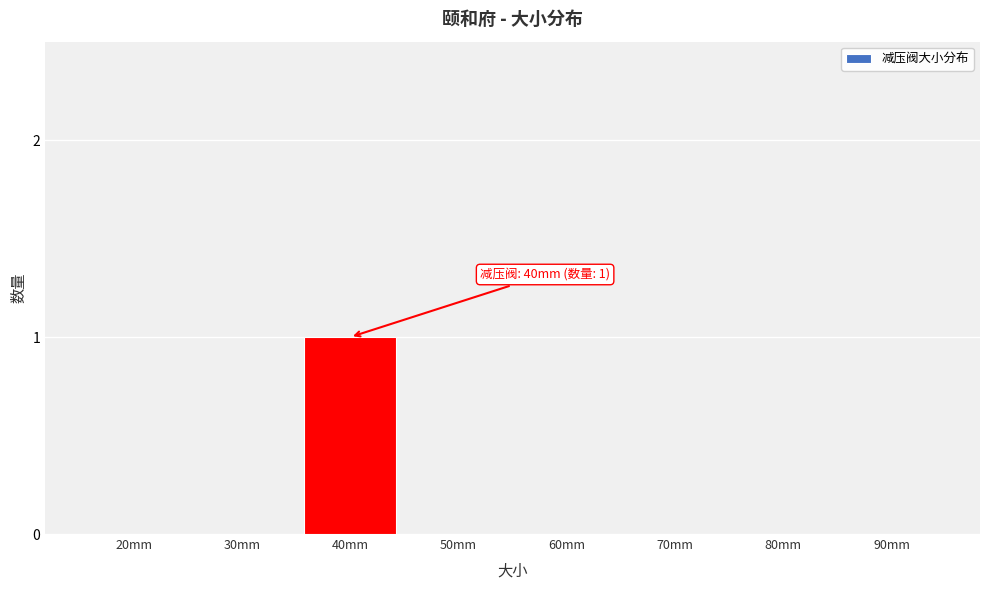

Reading left to right, extract all data points from this chart.

20mm=0	30mm=0	40mm=1	50mm=0	60mm=0	70mm=0	80mm=0	90mm=0